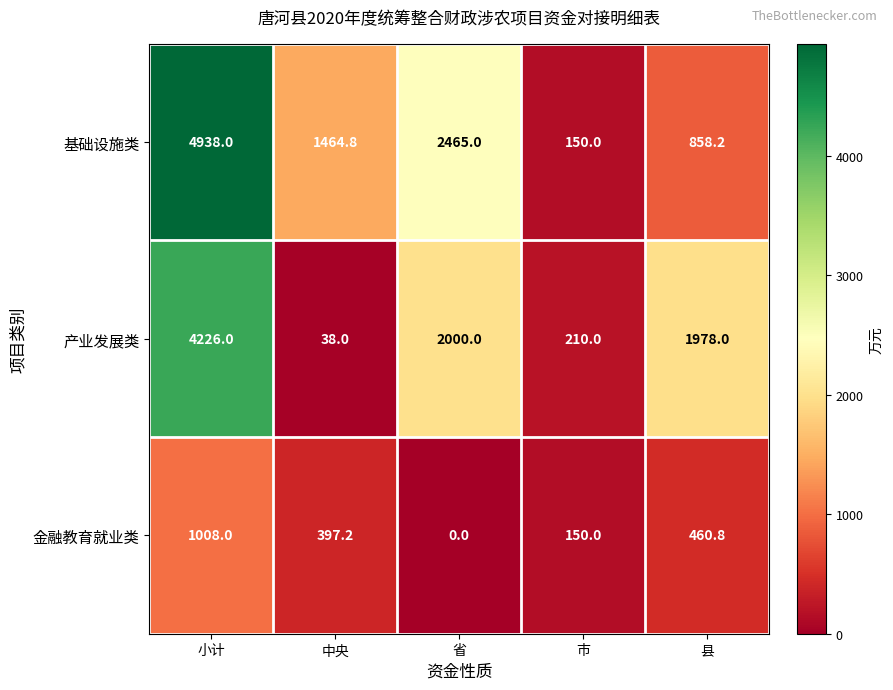

What is the difference between the second highest and minimum values in the 基础设施类 series?

2315.0